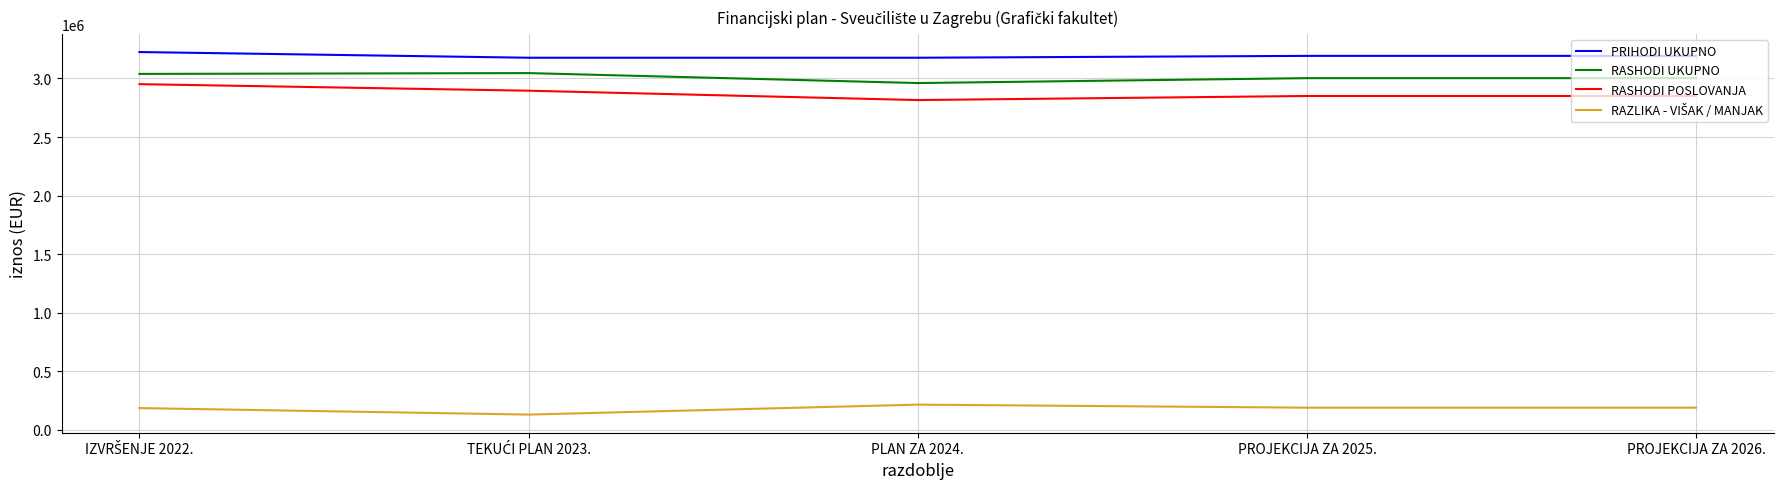

What is the approximate value of RASHODI UKUPNO at PLAN ZA 2024., to the nearest 50?

2960650